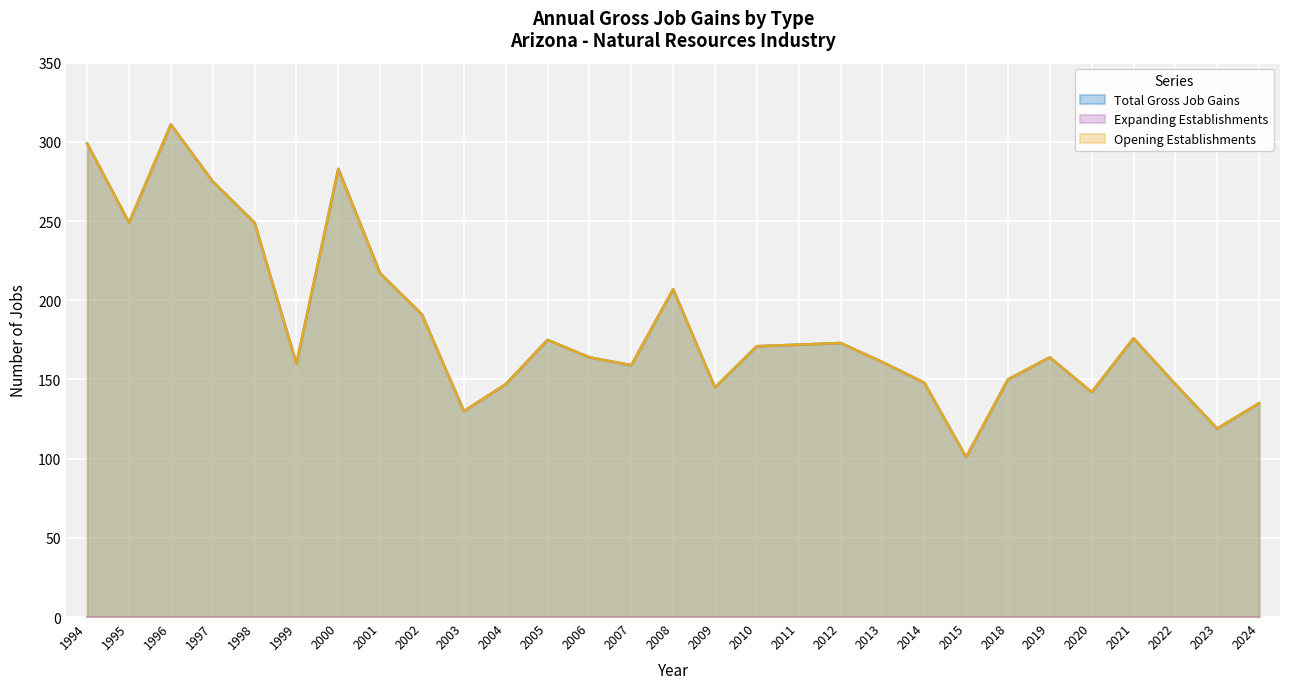

At how many categories does at least one series exceed 193?

8